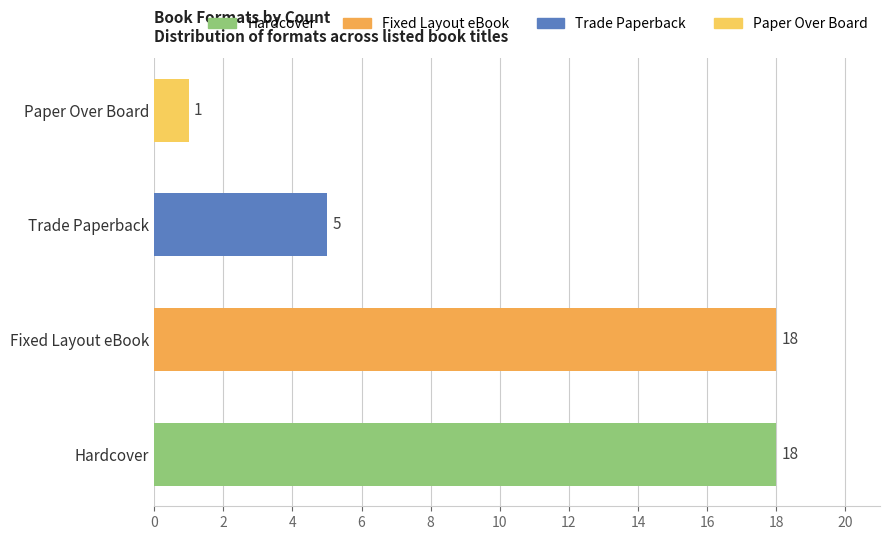

Reading bottom to top, list all the values displayed in this chart.

18	18	5	1